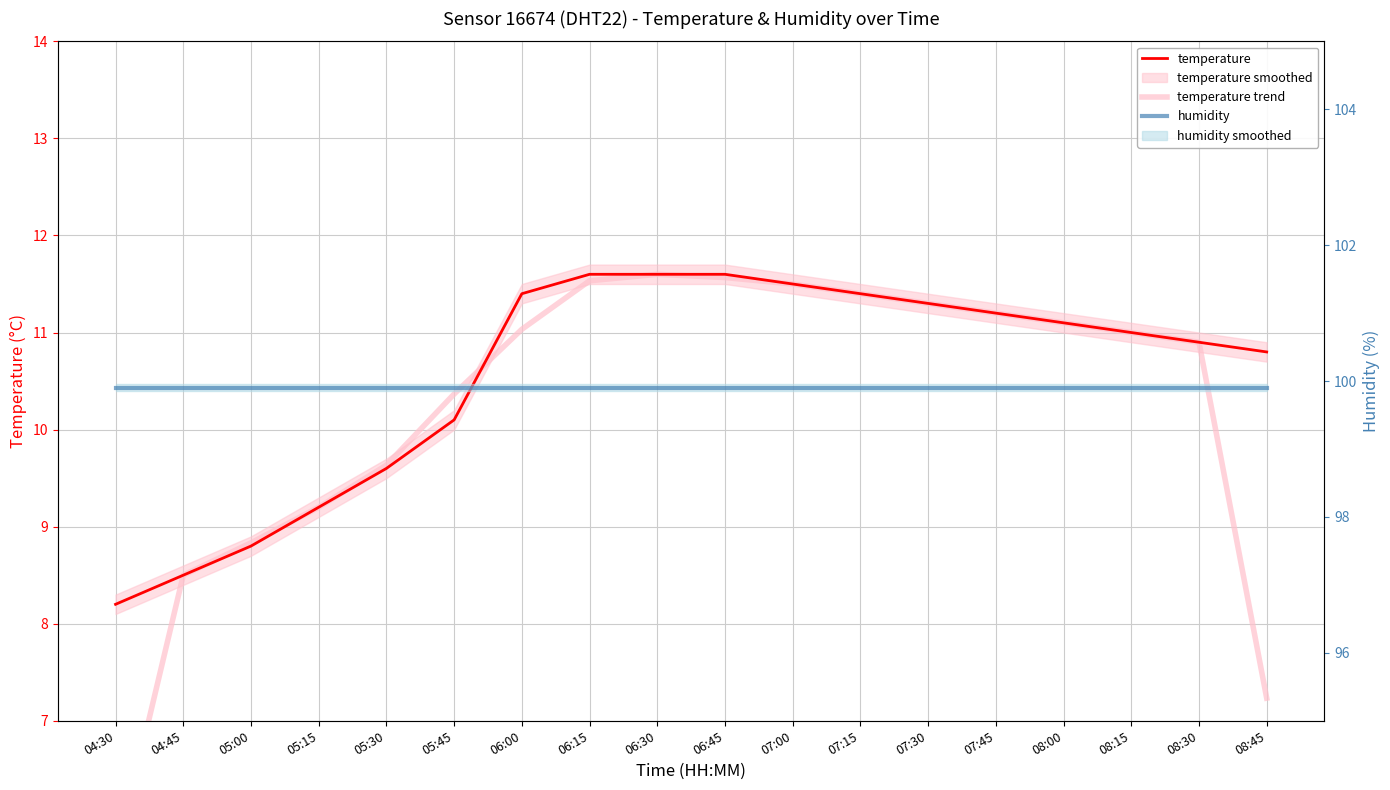

At which label does temperature trend first exceed 11?

06:00